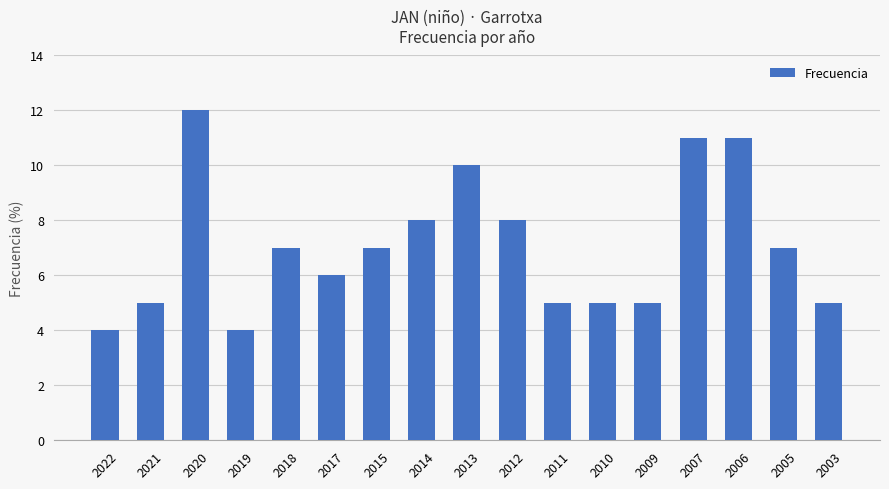

How many distinct data groups are displayed?

1